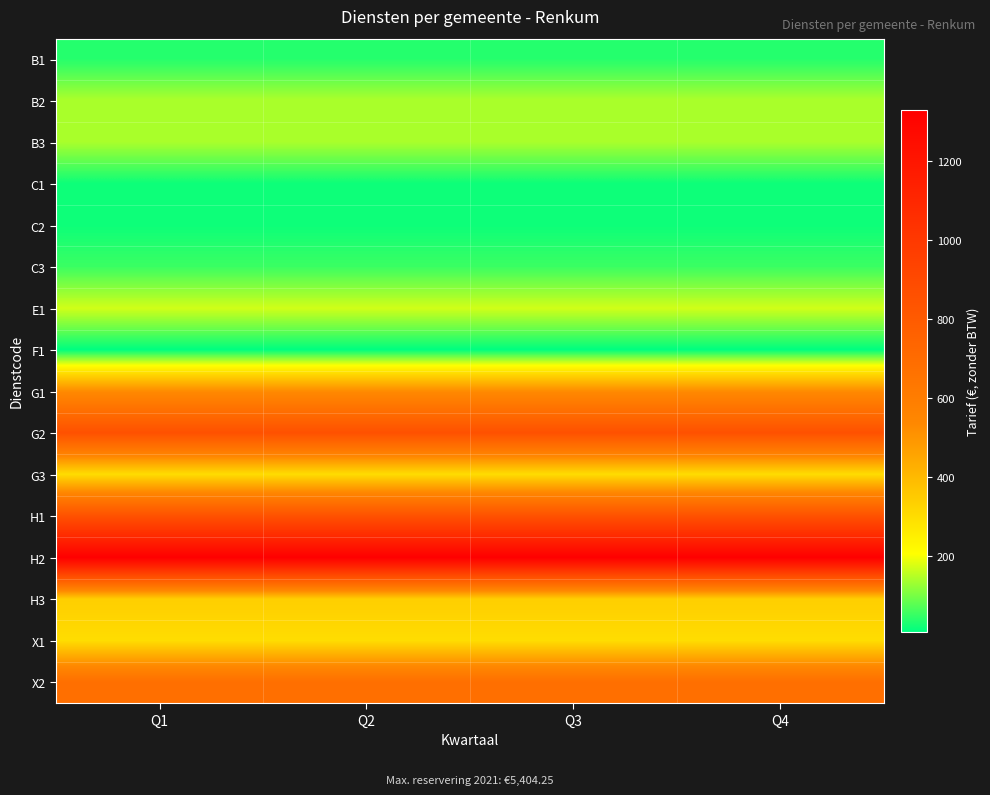

Reading right to left, transcribe all the data shown in this chart.

B1: Q4=35.0	Q3=35.0	Q2=35.0	Q1=35.0
B2: Q4=140.0	Q3=140.0	Q2=140.0	Q1=140.0
B3: Q4=140.0	Q3=140.0	Q2=140.0	Q1=140.0
C1: Q4=17.5	Q3=17.5	Q2=17.5	Q1=17.5
C2: Q4=17.5	Q3=17.5	Q2=17.5	Q1=17.5
C3: Q4=52.5	Q3=52.5	Q2=52.5	Q1=52.5
E1: Q4=170.0	Q3=170.0	Q2=170.0	Q1=170.0
F1: Q4=6.0	Q3=6.0	Q2=6.0	Q1=6.0
G1: Q4=525.0	Q3=525.0	Q2=525.0	Q1=525.0
G2: Q4=855.0	Q3=855.0	Q2=855.0	Q1=855.0
G3: Q4=300.0	Q3=300.0	Q2=300.0	Q1=300.0
H1: Q4=850.0	Q3=850.0	Q2=850.0	Q1=850.0
H2: Q4=1330.0	Q3=1330.0	Q2=1330.0	Q1=1330.0
H3: Q4=340.0	Q3=340.0	Q2=340.0	Q1=340.0
X1: Q4=300.0	Q3=300.0	Q2=300.0	Q1=300.0
X2: Q4=680.0	Q3=680.0	Q2=680.0	Q1=680.0